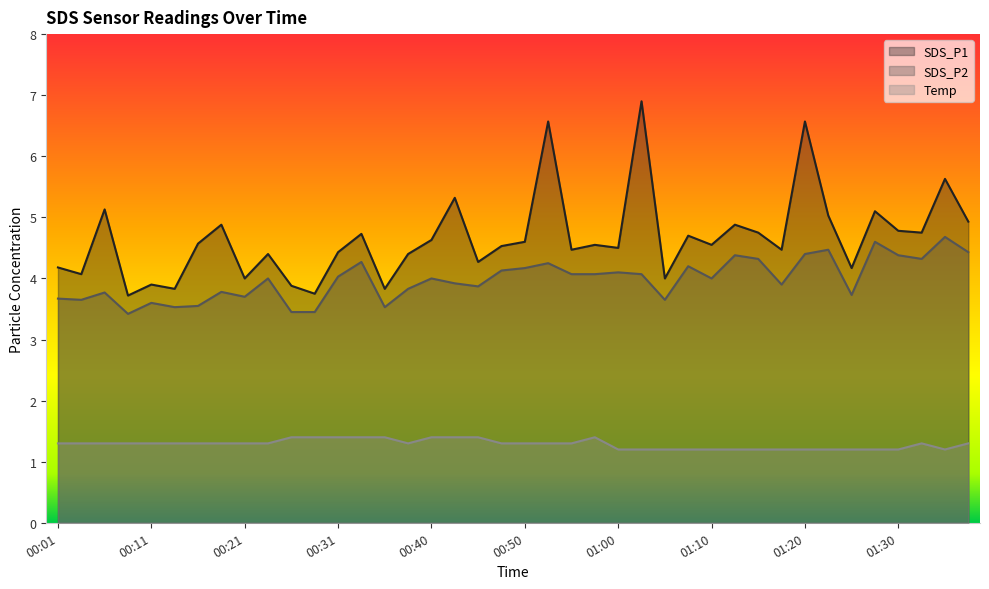

What is the sum of all SDS_P1 values?

186.3